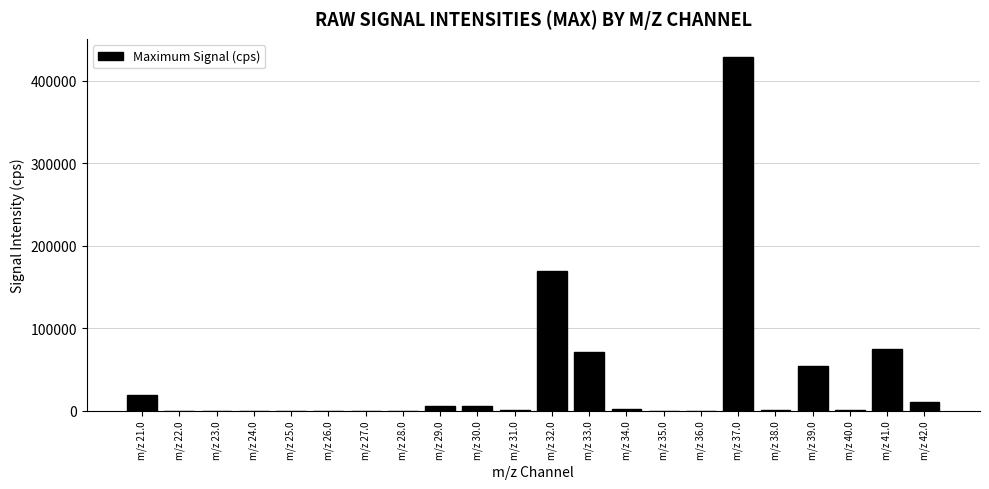

What is the sum of all values?

848876.1